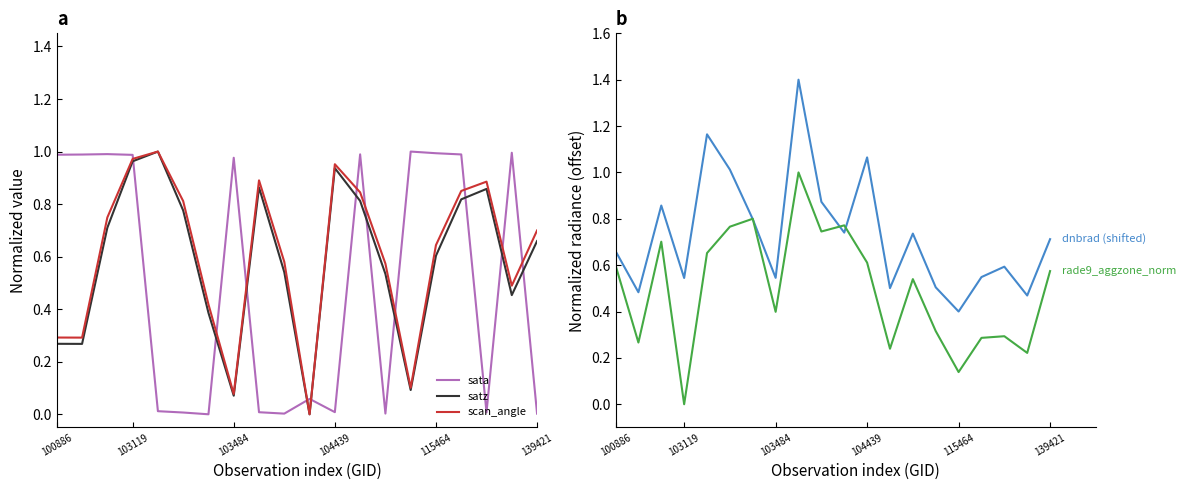

How many times do scan_angle and sata cross each other?

11